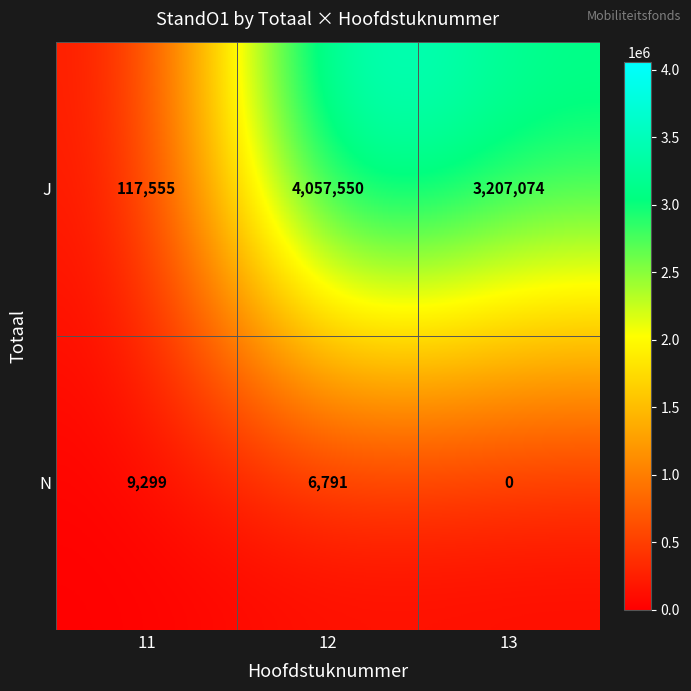

At which category is the sum across all series the highest?

12